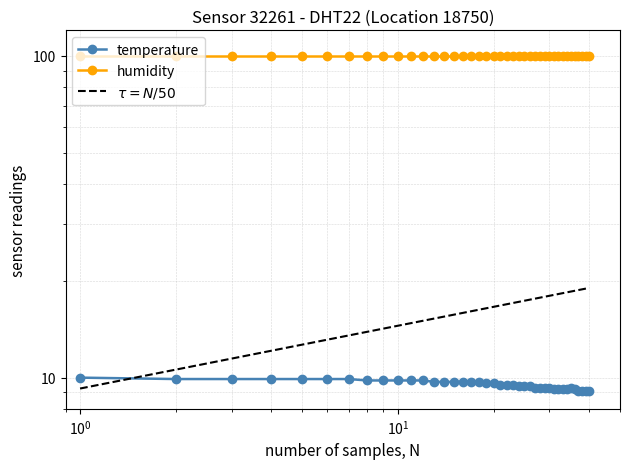

What is the average value?

9.5